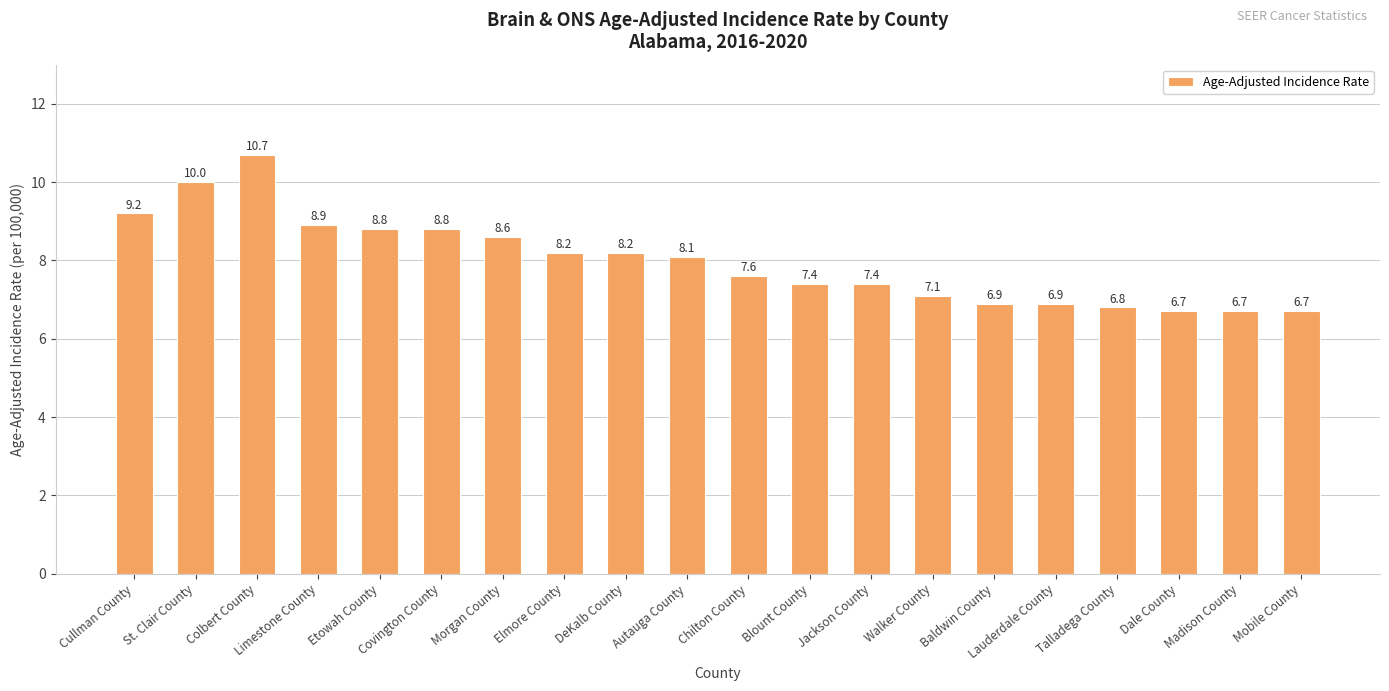

What is the smallest value displayed?

6.7